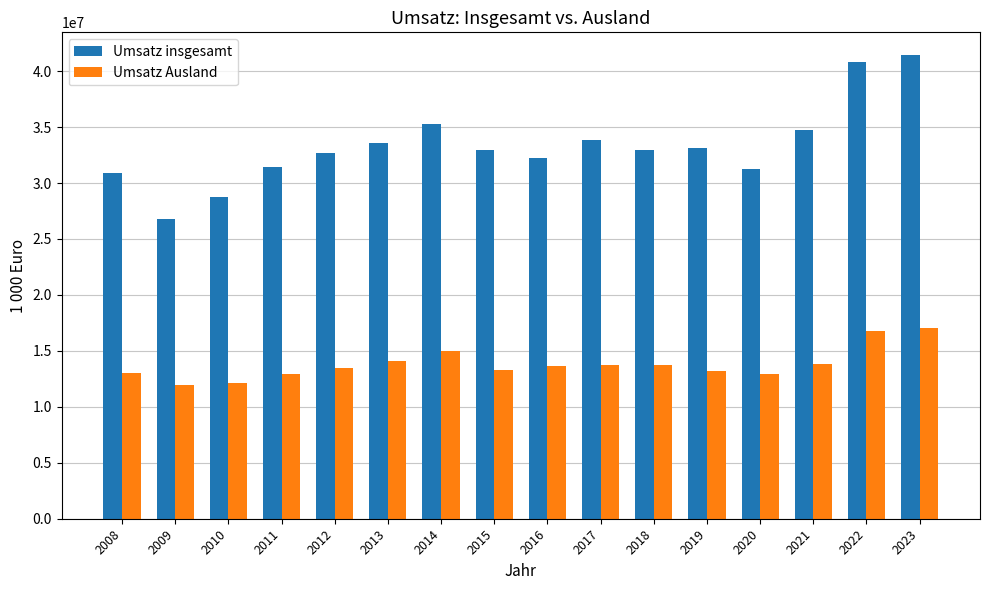

Which series has the largest range (max minus min)?

Umsatz insgesamt